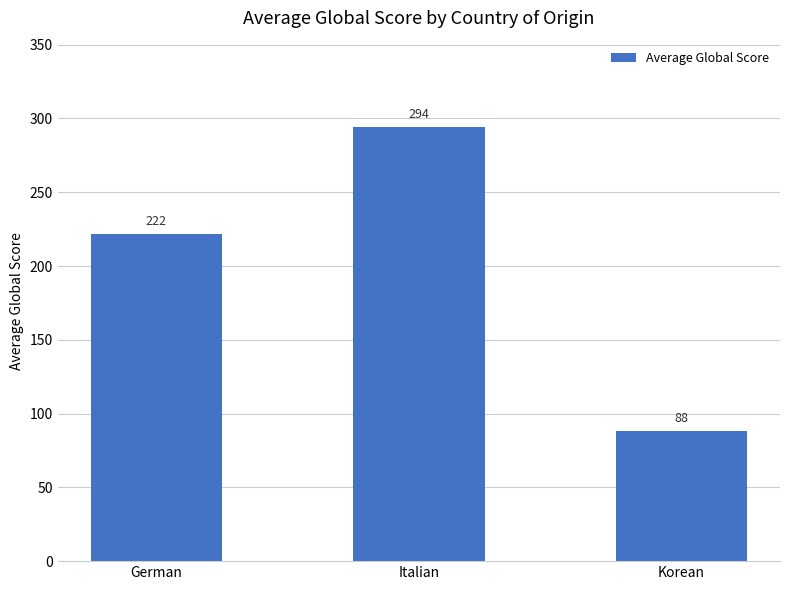

True or false: the data shows 88.0 at Korean.

True